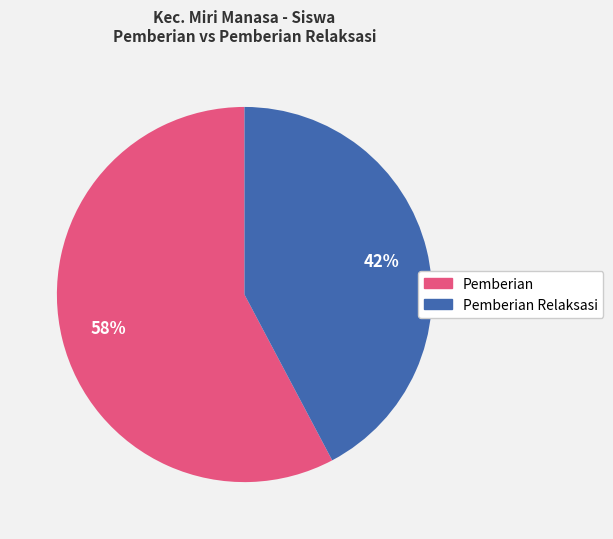

Does any single category account for the majority?

Yes